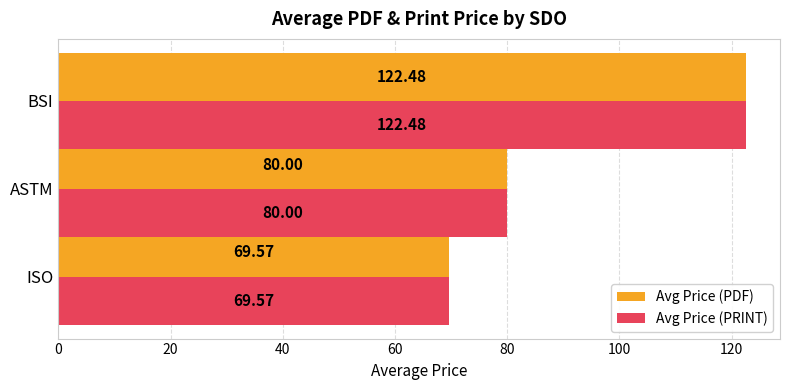

What is the difference between the maximum and minimum values in the Avg Price (PDF) series?

52.9